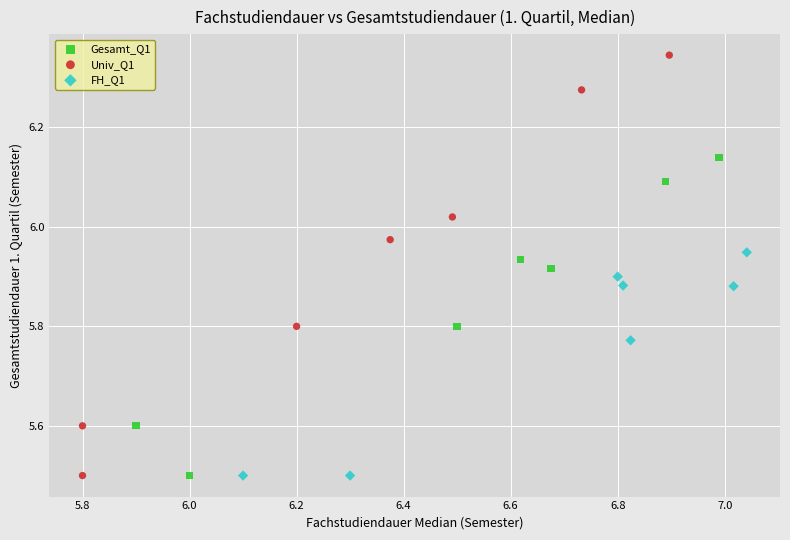

Which series has the largest Y range (max minus min)?

Univ_Q1